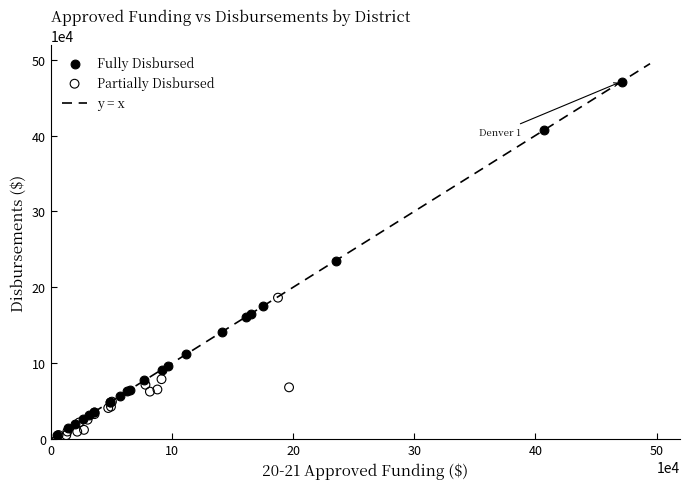

Which series has the widest spread of Y values?

Fully Disbursed